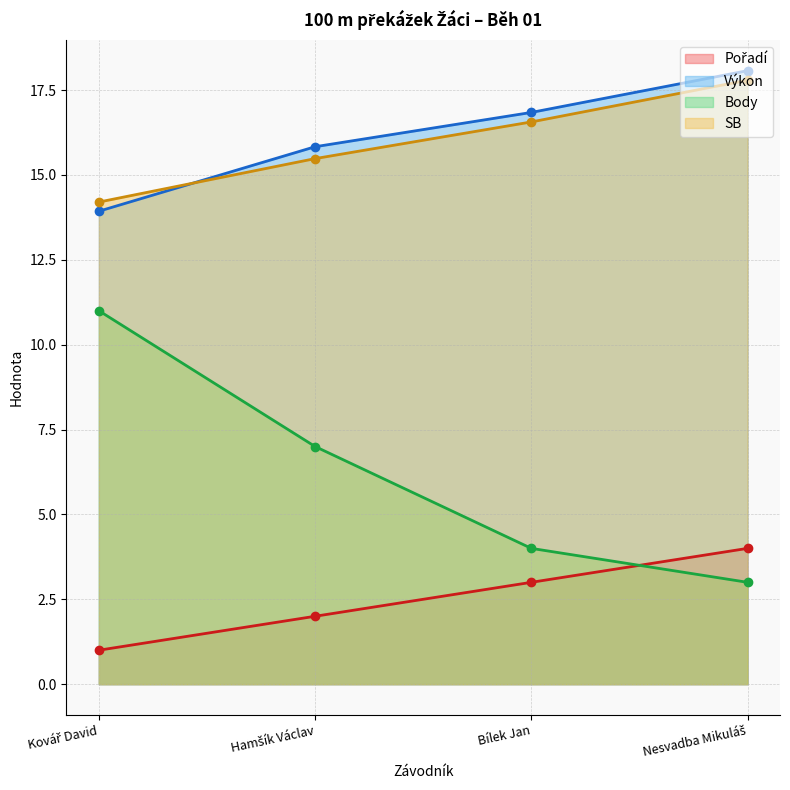

True or false: Výkon and SB intersect in this chart.

True